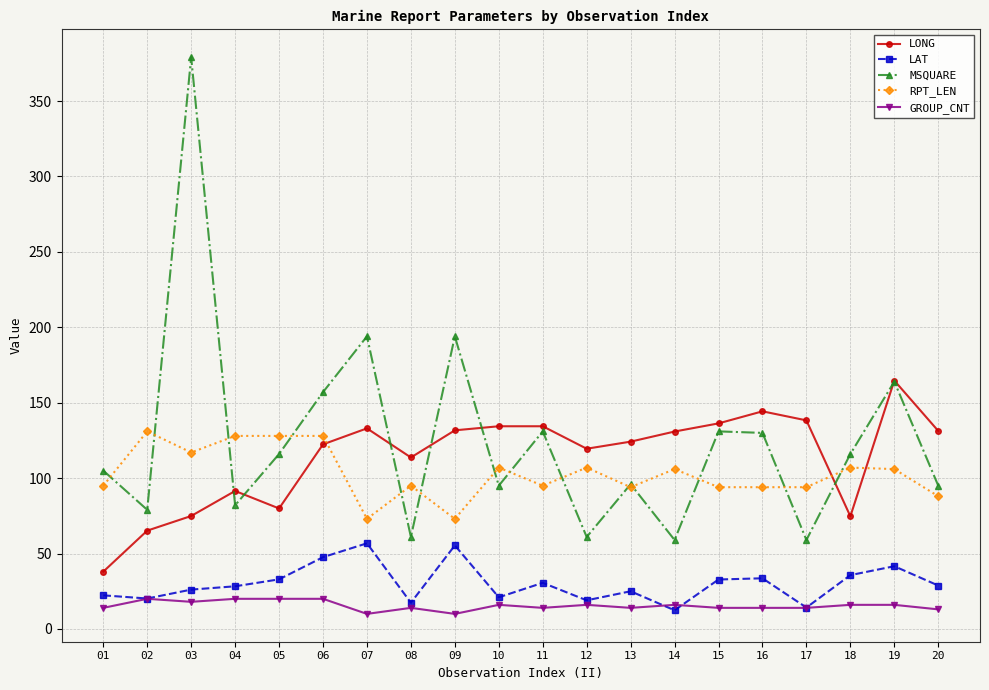

Which series has the widest spread of values?

MSQUARE